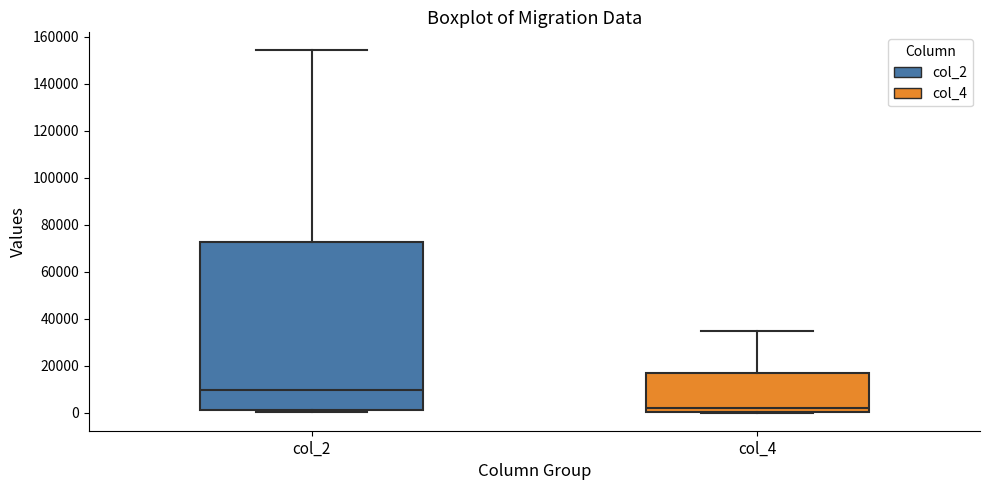

Reading left to right, read every box against the y-axis: the position of its median line, the range the box covers, and the ends of its whiskers. The values are not printed on the chart, so give them approximately, as read against the axis.

col_2: median 10000, box 2000 to 72000, whiskers 0 to 154000
col_4: median 2000, box 0 to 16000, whiskers 0 to 34000